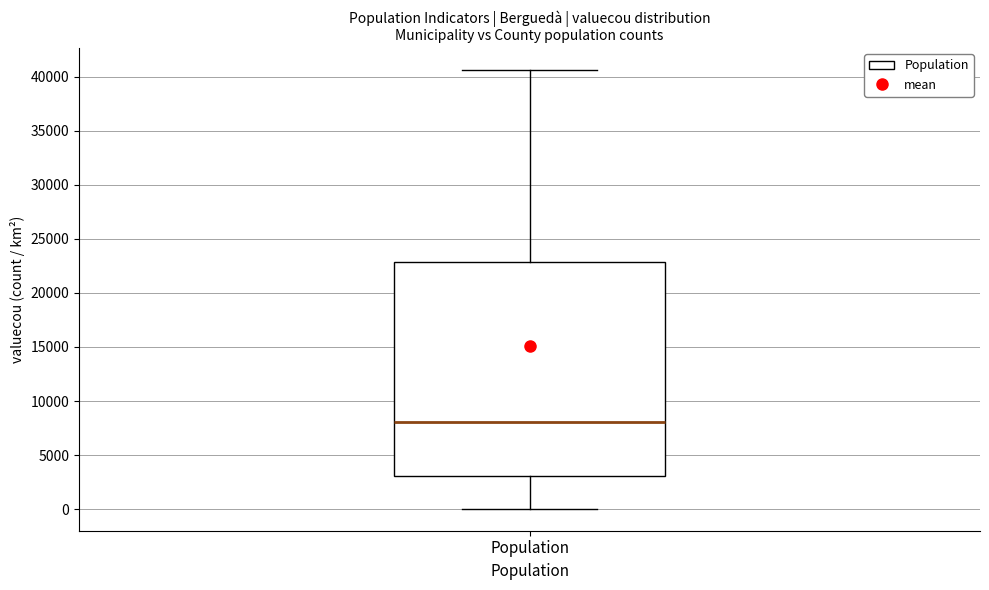

Transcribe this box plot: give where the median line is, the range the box spans, and where the two whiskers end, as read against the y-axis. The values are not printed on the chart, so give them approximately, as read against the axis.

median 8000, box 3000 to 23000, whiskers 0 to 40500